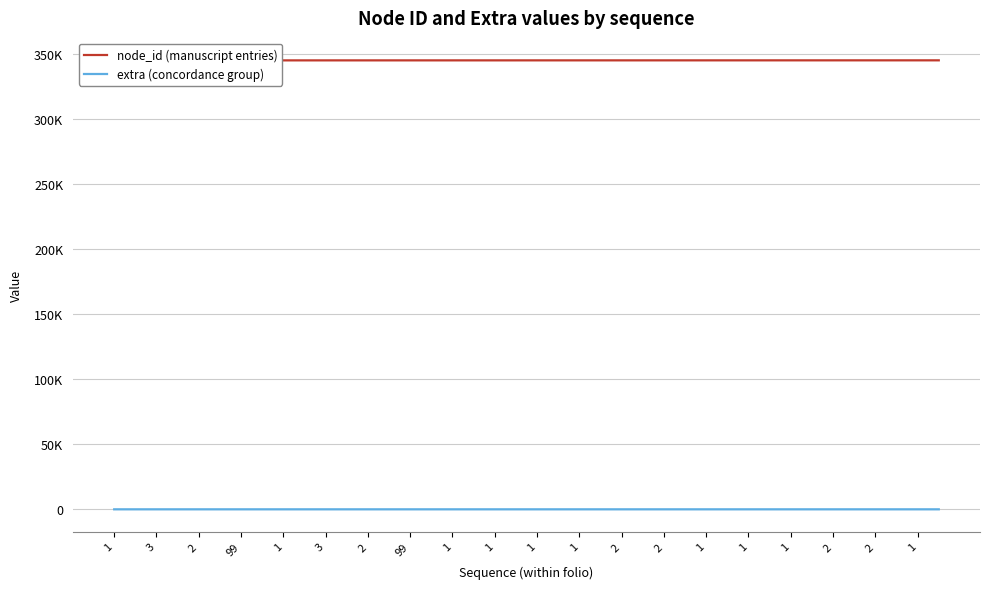

True or false: extra (concordance group) and node_id (manuscript entries) cross at least once.

False